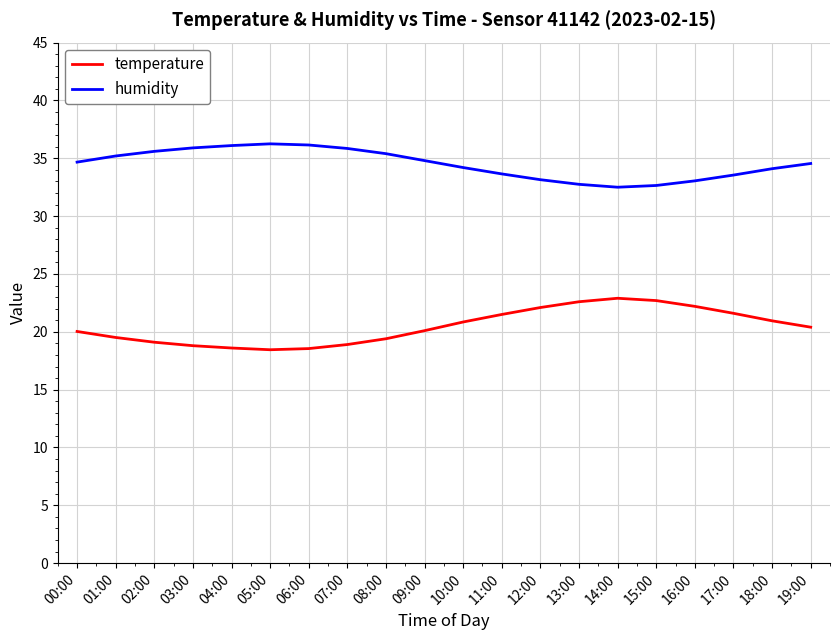

Which series has the largest total across all categories?

humidity